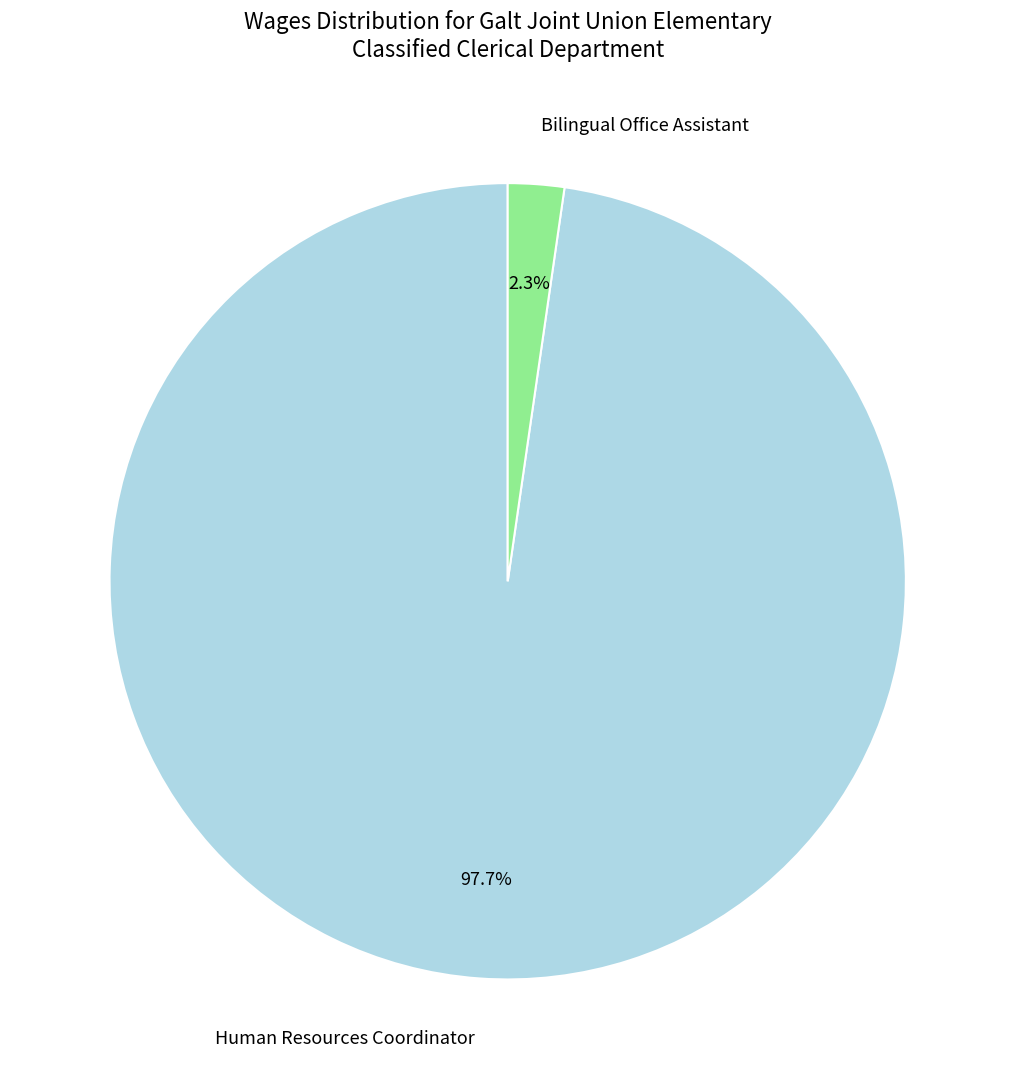

What is the total percentage of Human Resources Coordinator and Bilingual Office Assistant?

100.0%